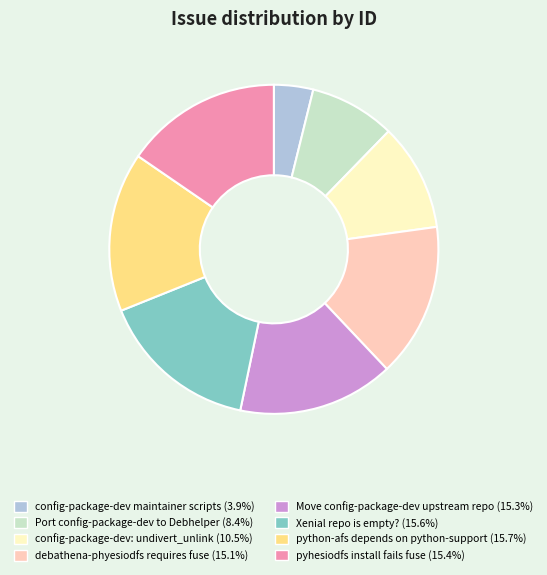

Which category has the smallest portion of the pie?

config-package-dev maintainer scripts